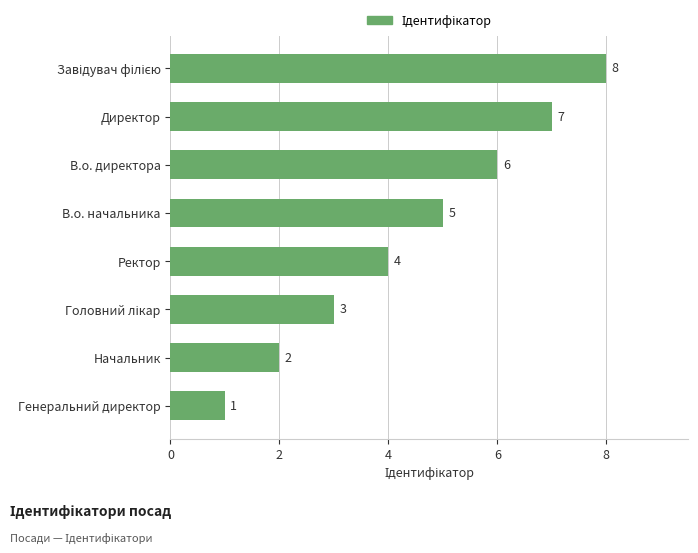

True or false: the data shows 3 at В.о. директора.

False